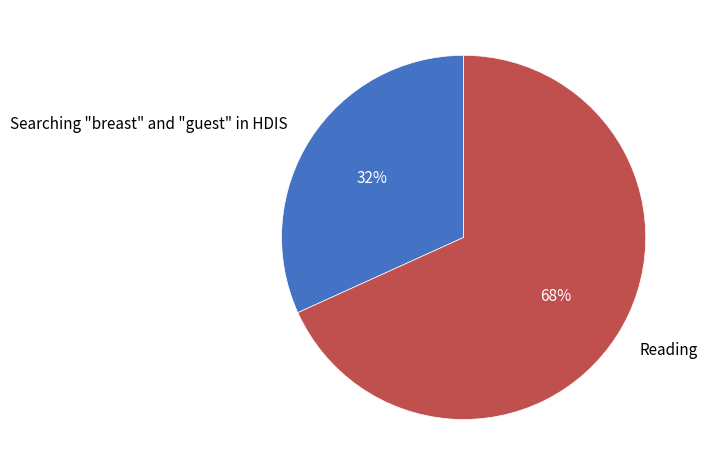

To the nearest percent, what is the difference between the Reading and Searching "breast" and "guest" in HDIS slice percentages?

36%